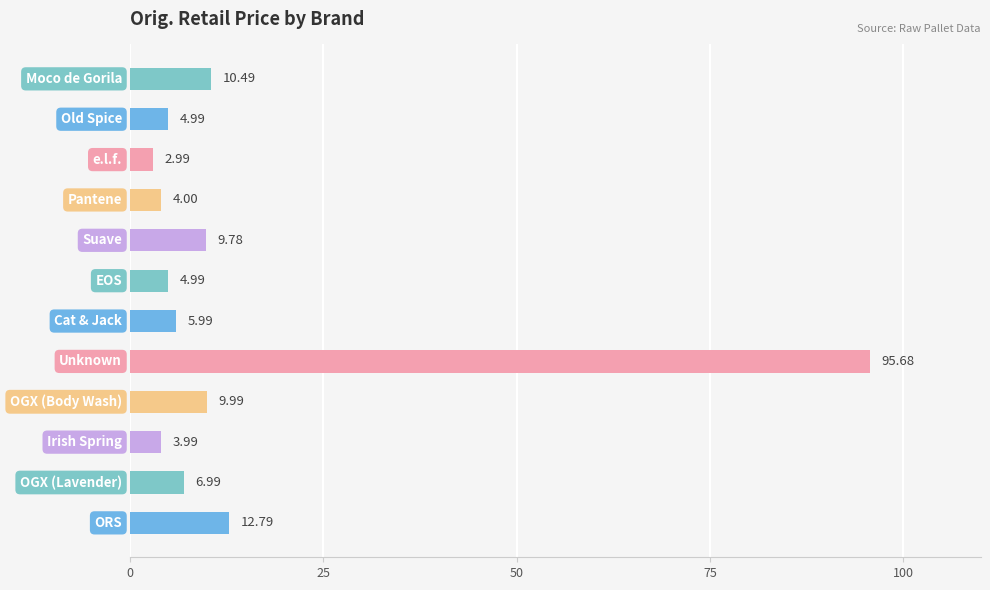

How many data points are less than 6?

6